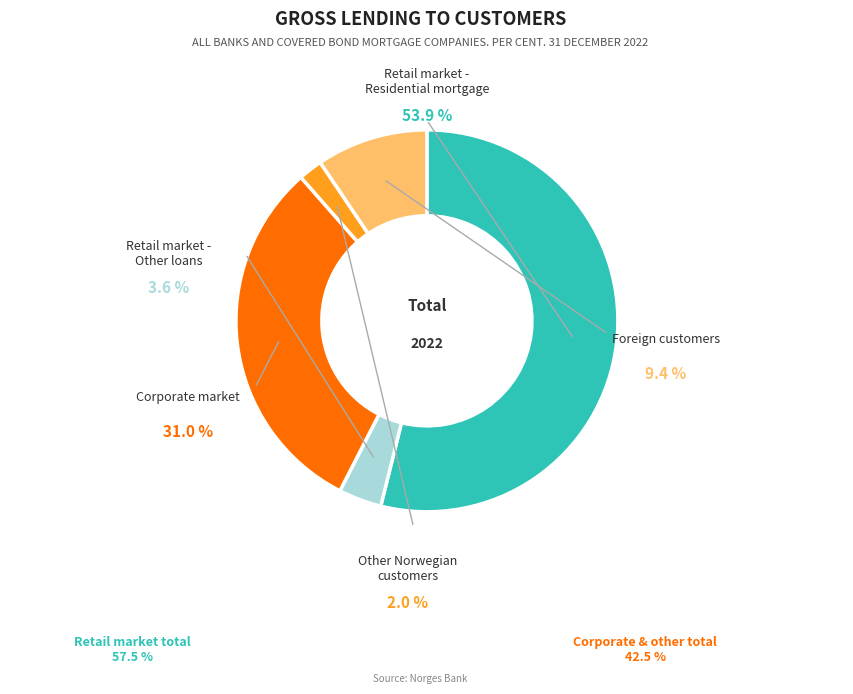

What percentage is the Retail market -
Residential mortgage slice, to the nearest percent?

54%